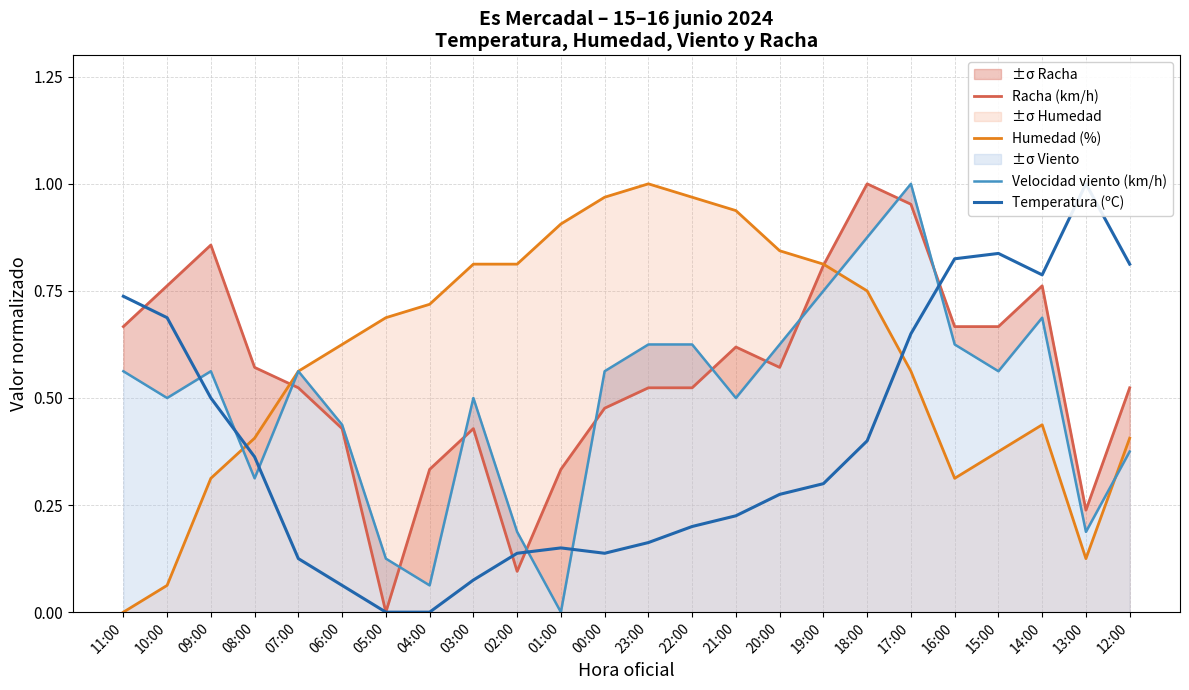

How many categories are shown in the chart?

24